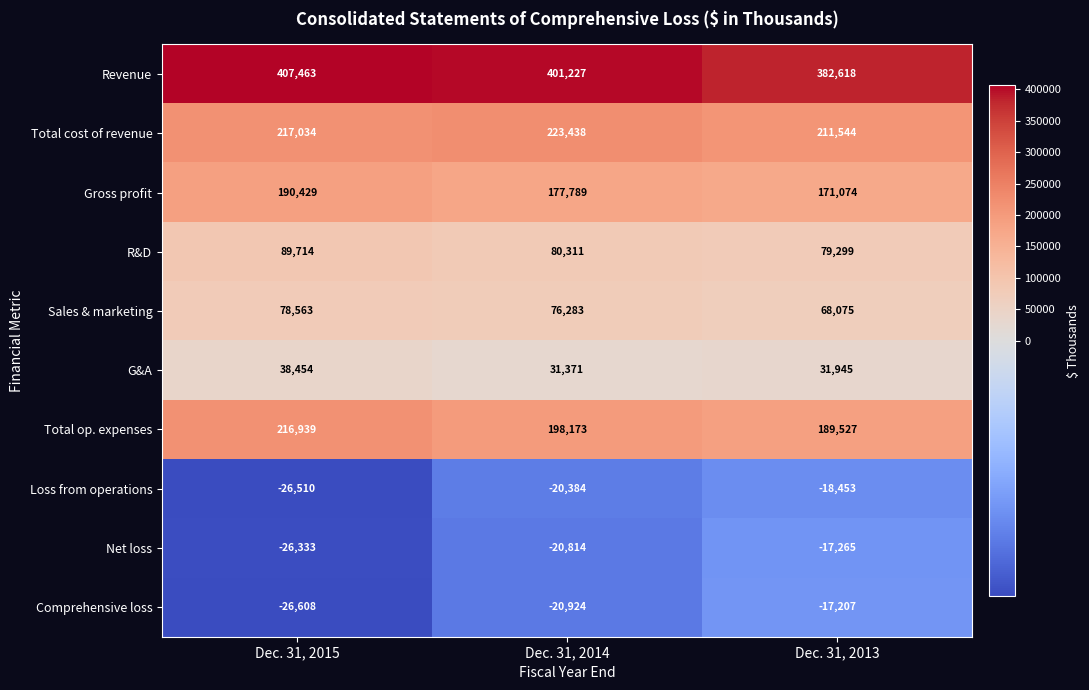

Is it true that Sales & marketing equals 127890 at Dec. 31, 2014?

False